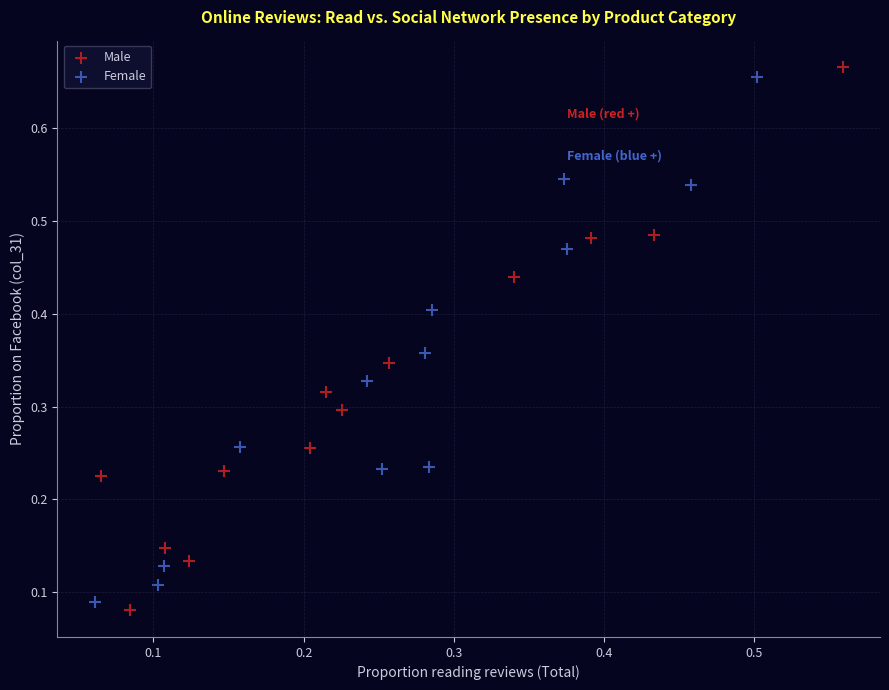

Which series has the largest Y range (max minus min)?

Male